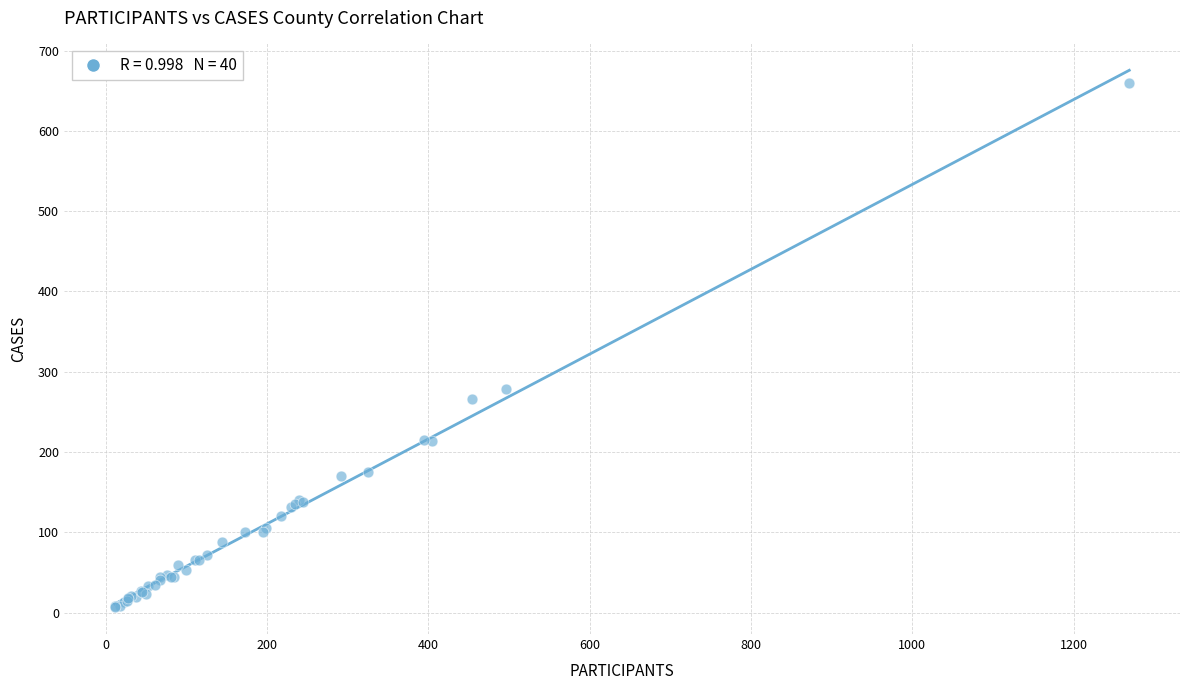

What Y value in the scatter plot is closest to 333?

278